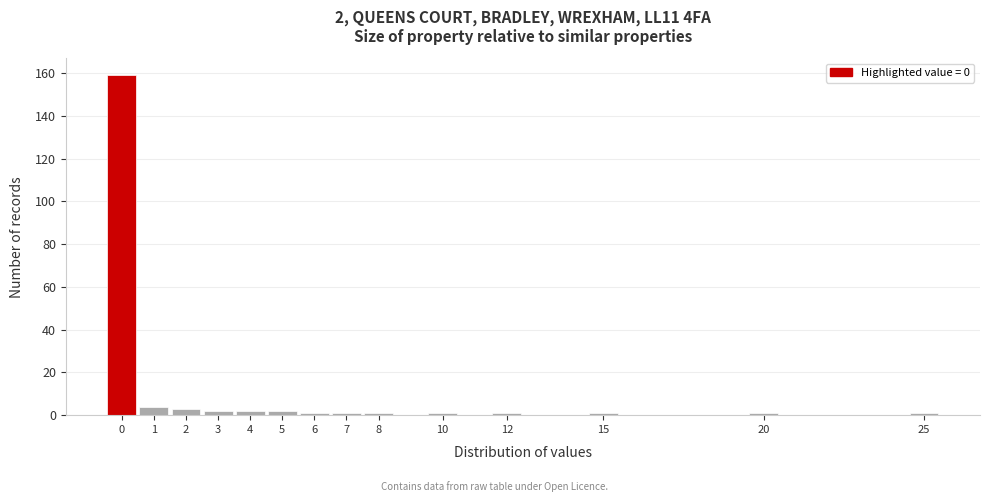

Which range on the x-axis has the tallest bar?

-0.5 to 0.5